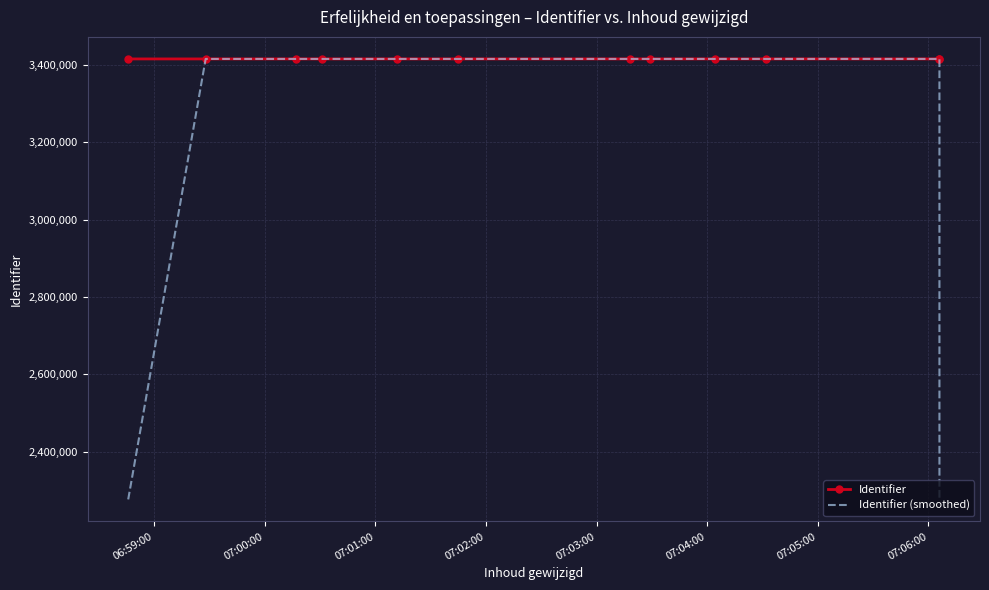

List the series in order of their overall mean, highest first.

Identifier, Identifier (smoothed)